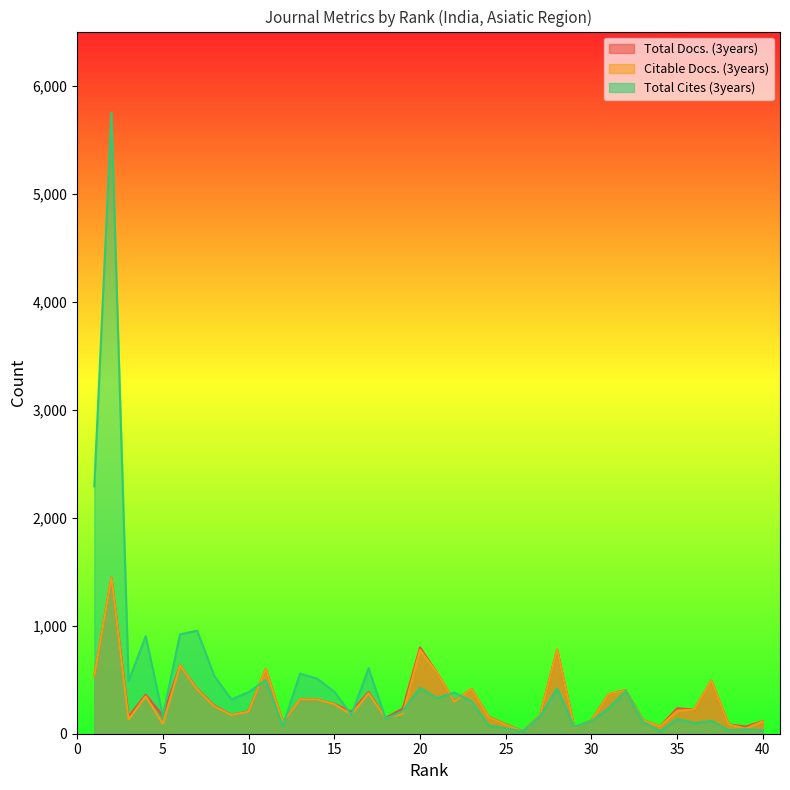

Where is Citable Docs. (3years) nearest to the value 734?

20